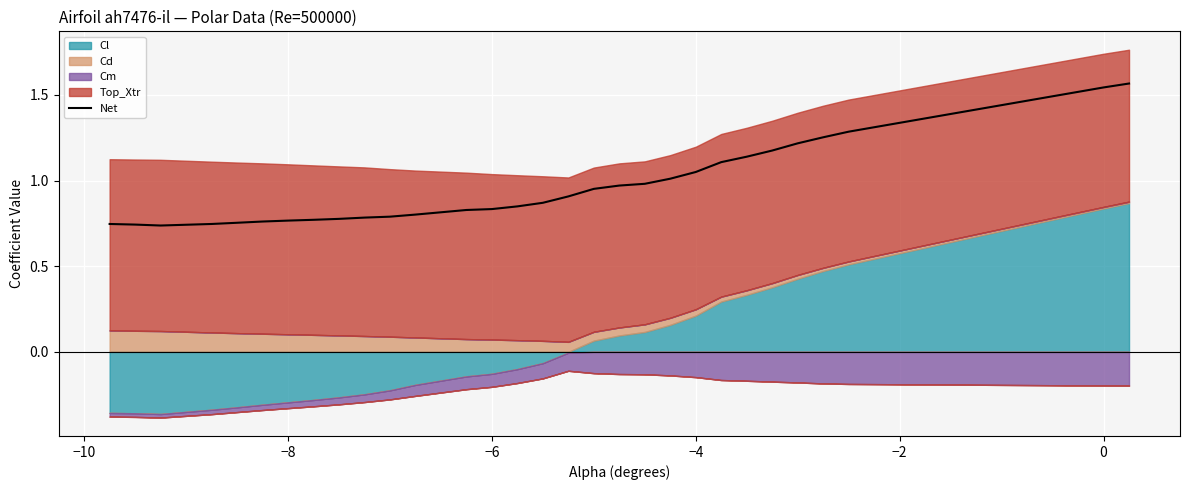

True or false: Net has a value of 0.5 at −8.

False